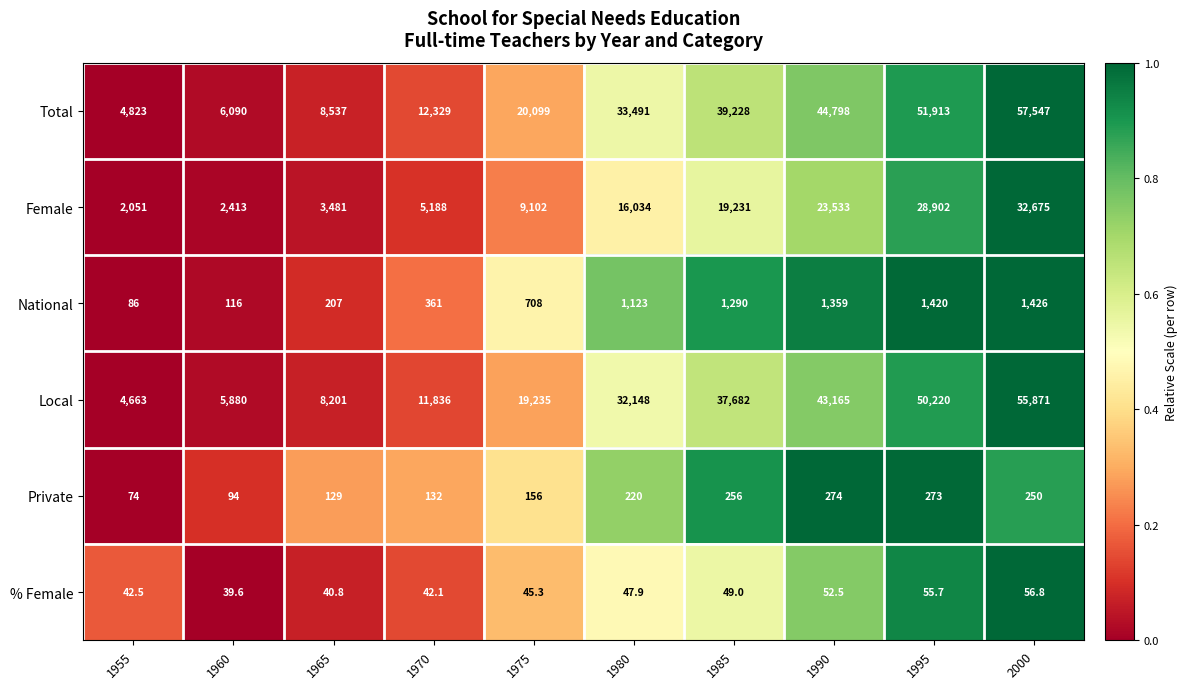

Which series has the largest total across all categories?

Total